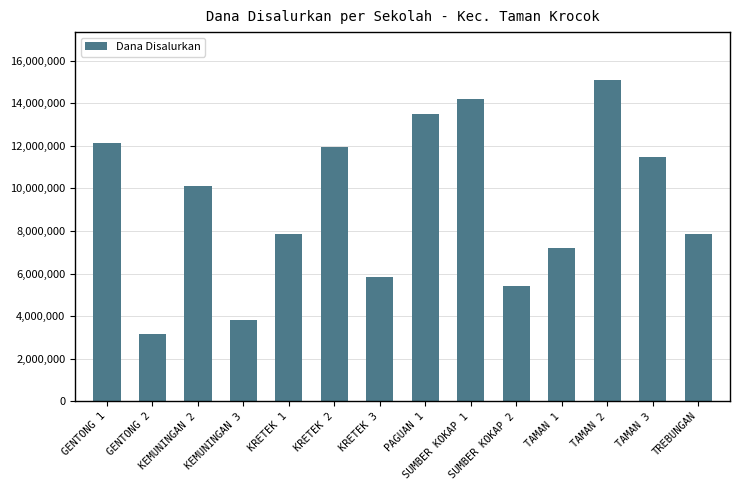

What is the label of the 1st bar from the left?

GENTONG 1